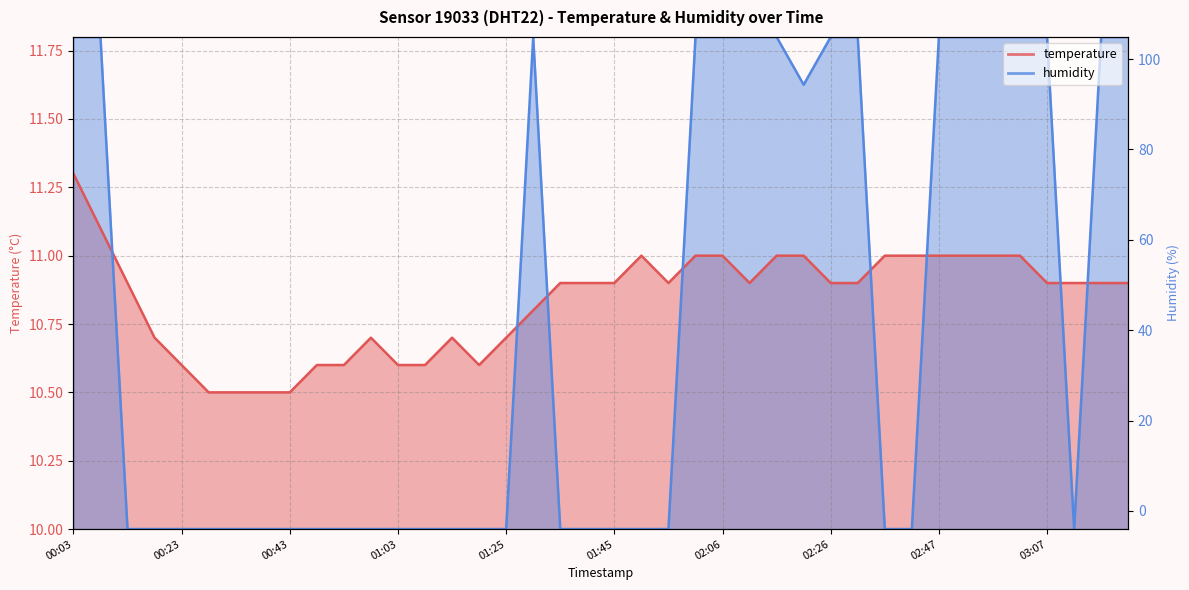

The value of temperature at 00:43 is 10.5. True or false?

True